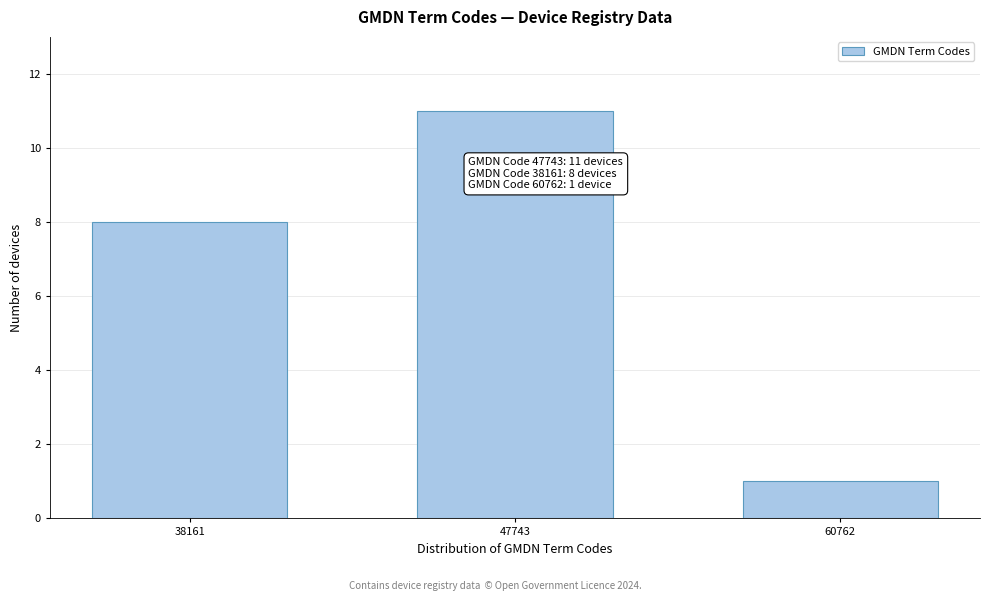

Reading left to right, transcribe all the data shown in this chart.

38161=8	47743=11	60762=1